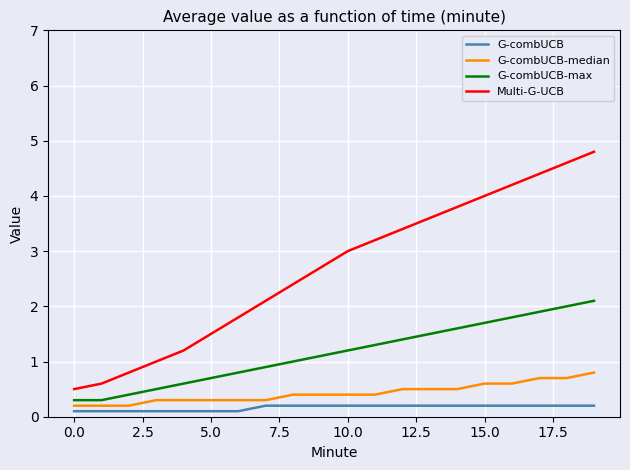

Rank the series by their maximum value, from highest to lowest.

Multi-G-UCB, G-combUCB-max, G-combUCB-median, G-combUCB